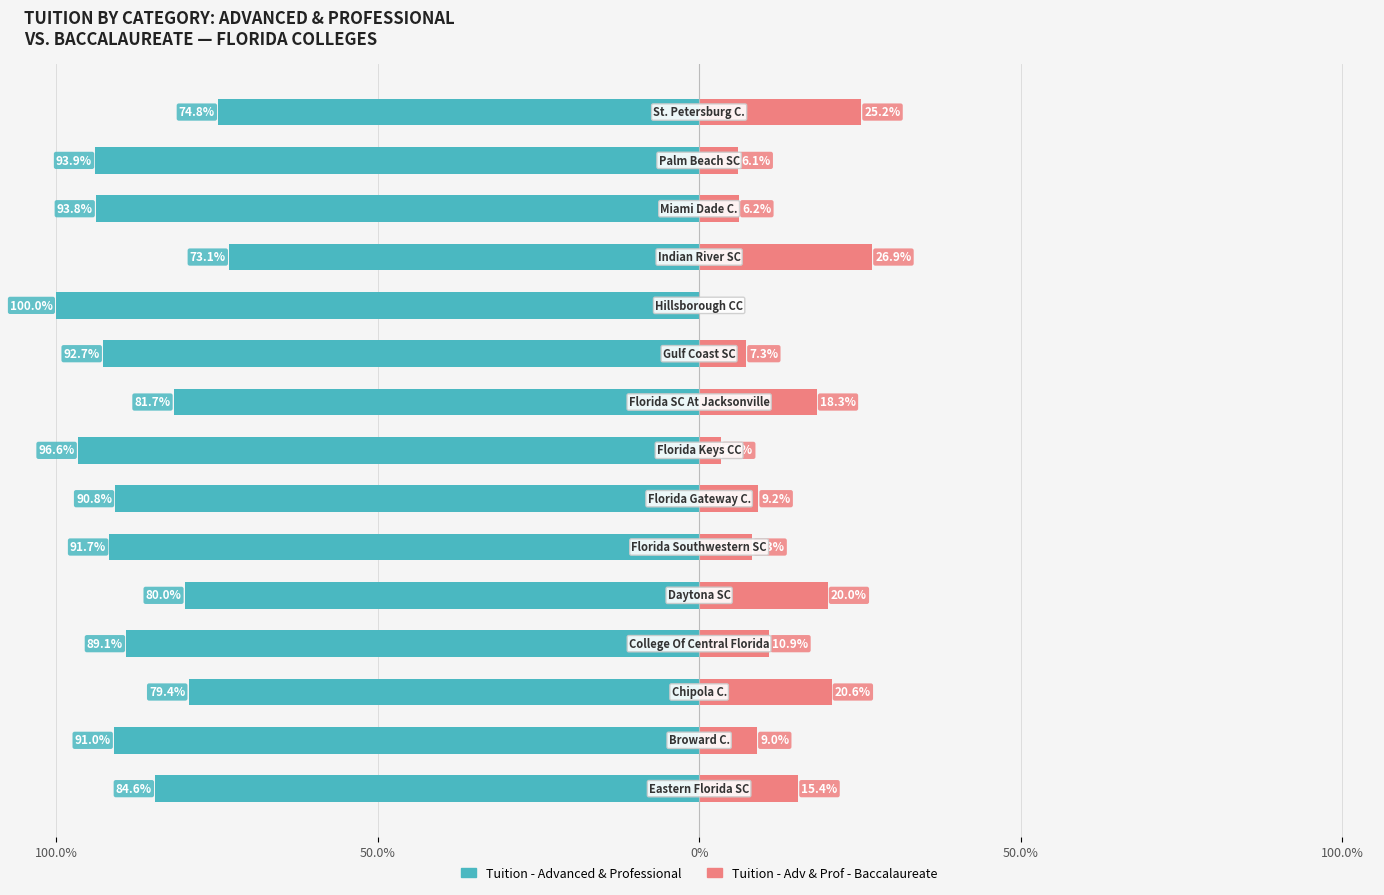

What is the spread (max minus min) of values at 7?

100.0